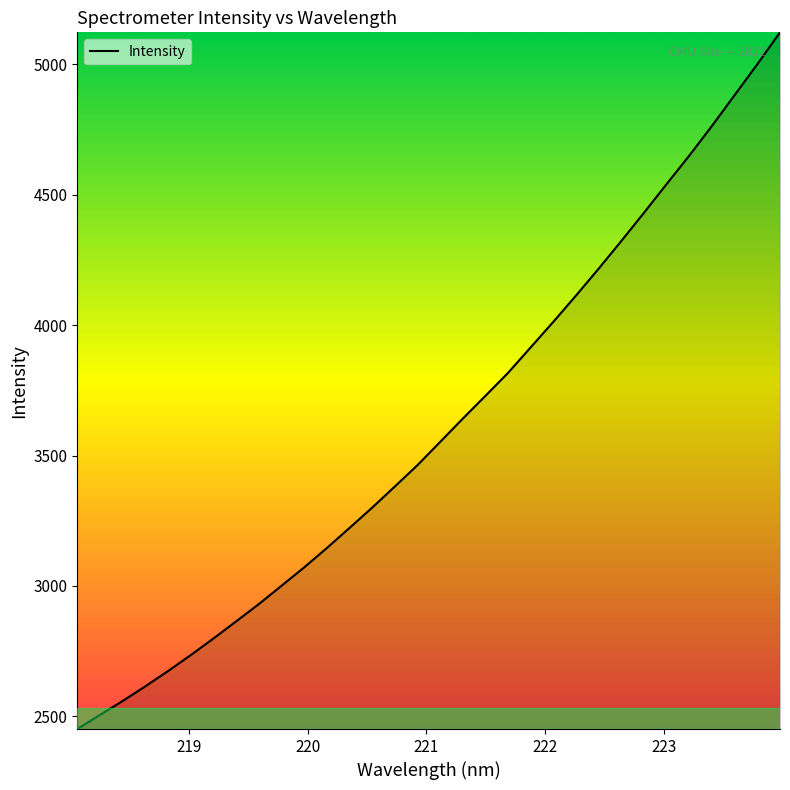

What is the difference between the maximum and minimum values?

2671.1